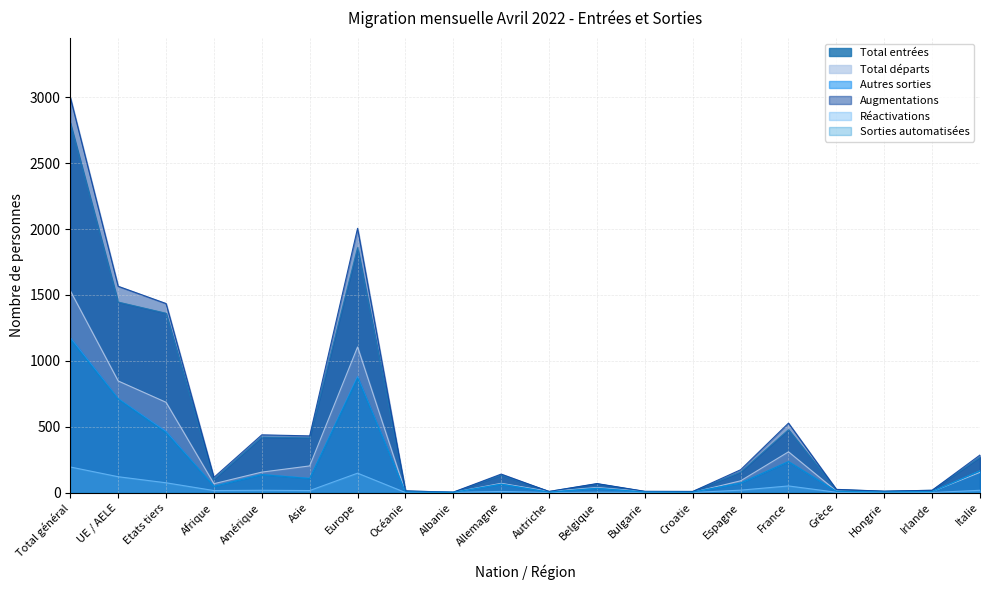

Reading left to right, what are all the values shown in this chart?

Total entrées: 2807	1446	1361	100	421	415	1859	12	2	132	8	66	8	8	155	477	22	10	17	268
Total départs: 1532	847	685	67	155	202	1105	3	1	70	8	38	8	1	89	309	11	3	7	153
Autres sorties: 1177	713	464	48	137	108	880	4	1	64	3	32	4	3	72	235	9	4	7	165
Augmentations: 3001	1566	1435	115	438	430	2006	12	3	140	8	68	9	8	173	527	24	10	17	285
Réactivations: 194	120	74	15	17	15	147	0	1	8	0	2	1	0	18	50	2	0	0	17
Sorties automatisées: 1162	709	453	47	136	106	869	4	1	63	3	32	4	3	72	234	9	4	7	164